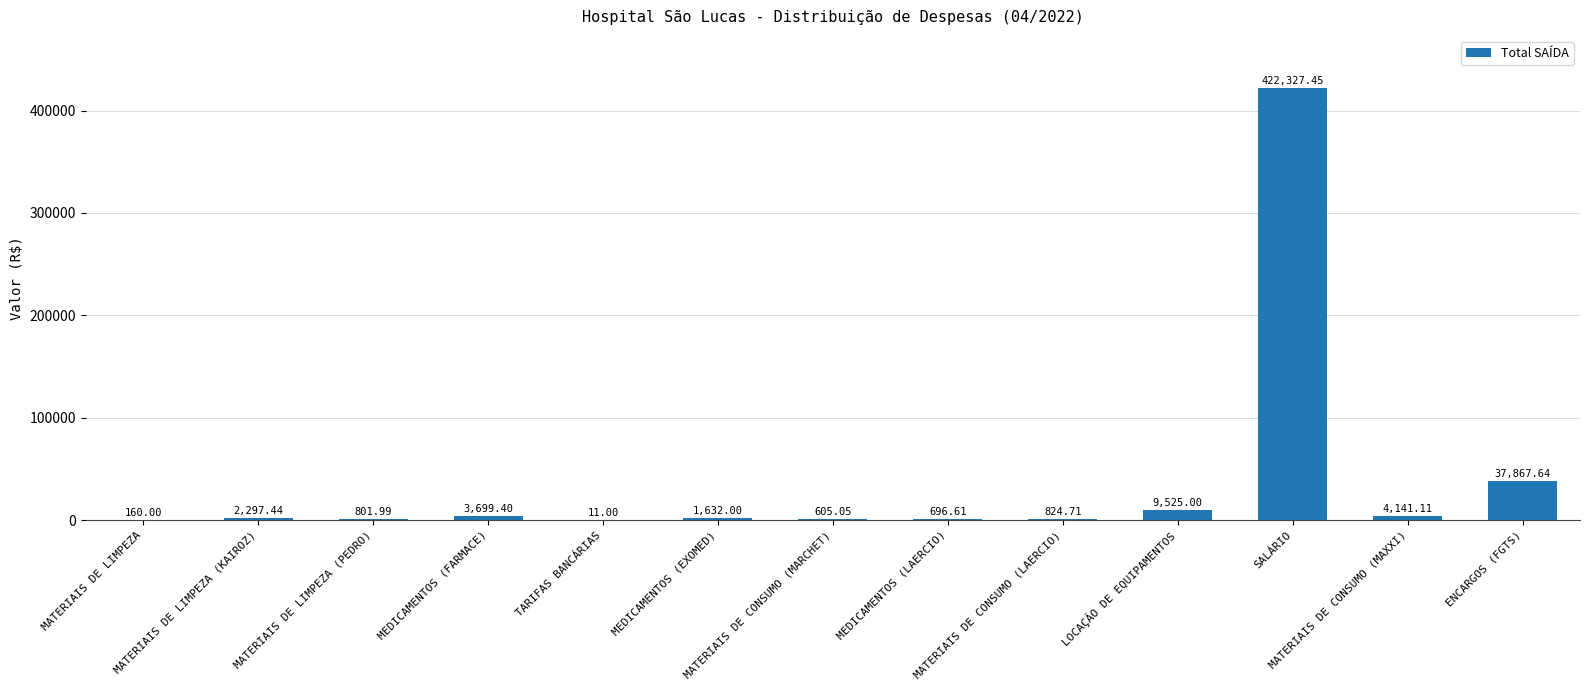

What is the sum of all values?

484589.4